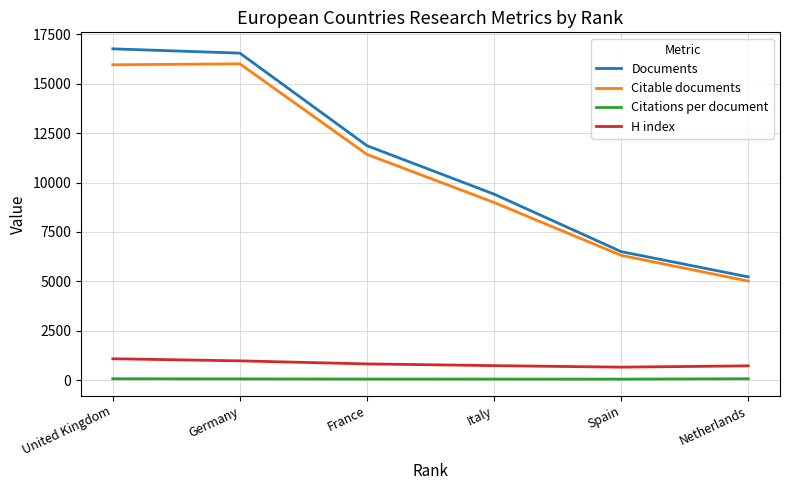

What is the sum of the Documents values at Germany and Italy?

25966.0